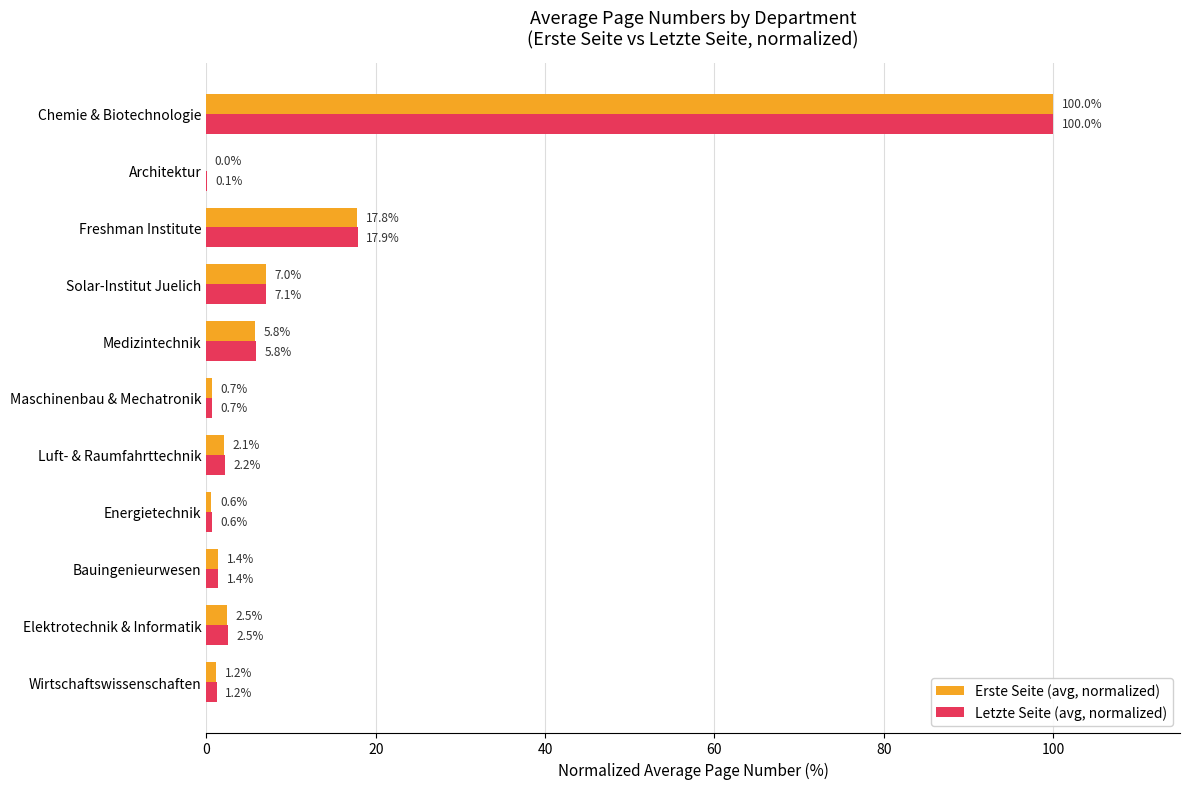

What is the total value across all series at Medizintechnik?

11.6